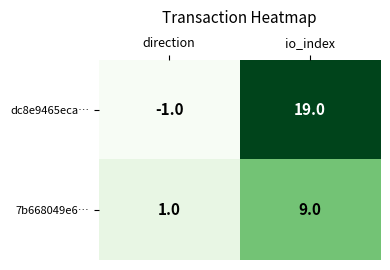

Reading right to left, list all the values displayed in this chart.

dc8e9465eca…: 19	-1
7b668049e6…: 9	1